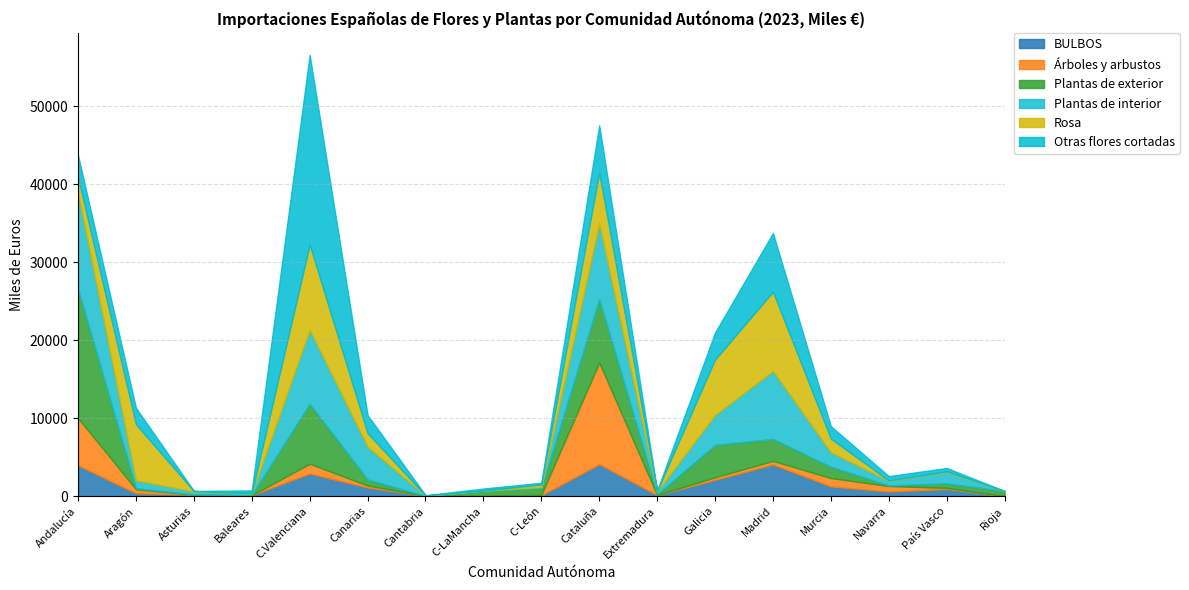

Reading right to left, list all the values displayed in this chart.

BULBOS: 0	905	578	1241	4052	2079	114	4089	82	0	24	1097	2884	112	177	357	3945
Árboles y arbustos: 0	149	720	1075	460	335	25	13042	81	0	0	263	1263	0	6	517	6064
Plantas de exterior: 662	581	89	1454	2820	4155	90	8150	863	643	1	782	7700	33	37	141	16577
Plantas de interior: 0	1440	573	1848	8723	3838	374	9715	137	73	31	4195	9511	178	369	1011	12313
Rosa: 0	95	47	1750	10158	7109	73	6487	325	0	31	1735	10907	49	61	7195	1950
Otras flores cortadas: 0	439	556	1604	7531	3463	26	6069	220	255	36	2328	24324	352	18	2102	2856